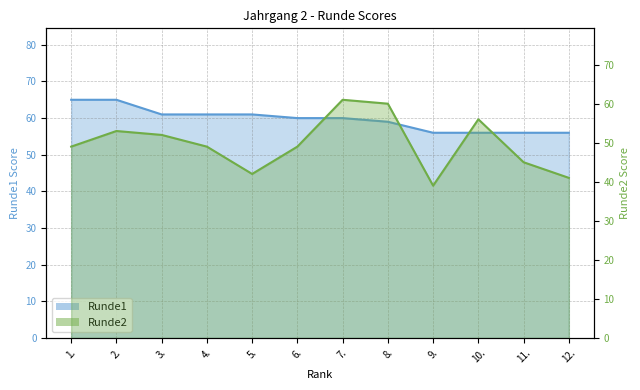

What is the sum of the Runde2 values at 10. and 1.?

105